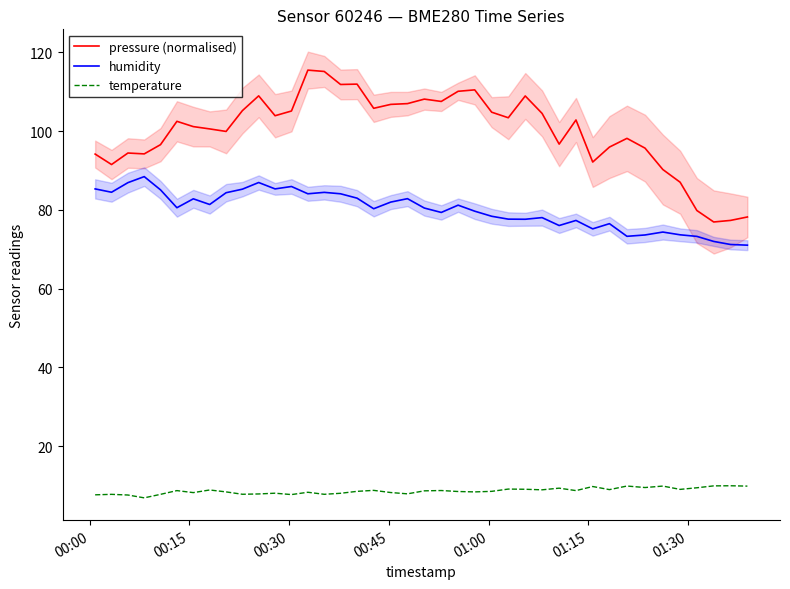

True or false: humidity and temperature intersect in this chart.

False